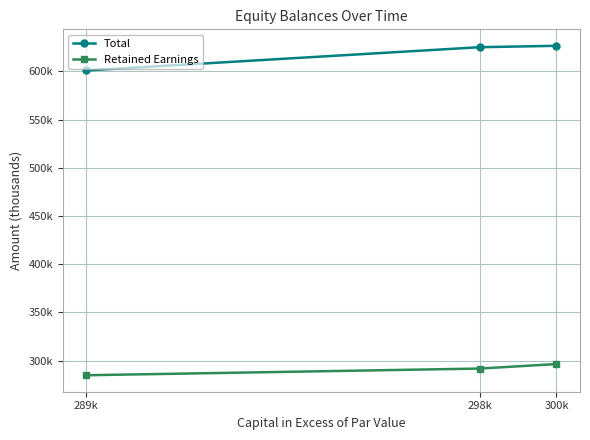

Does the chart have visible grid lines?

Yes